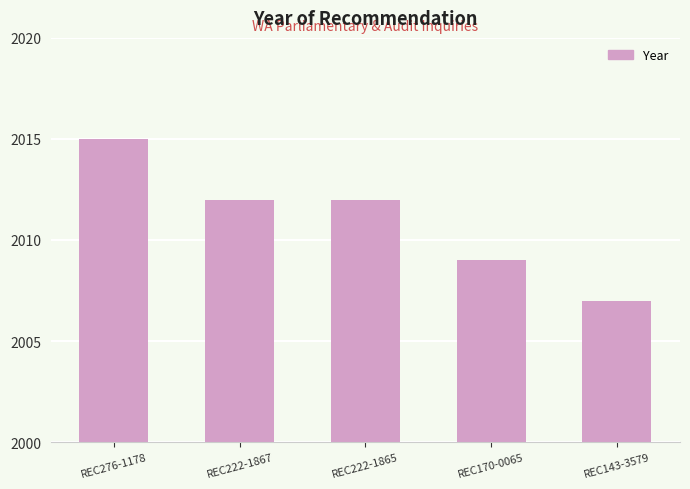

What is the change in value from REC276-1178 to REC170-0065?

-6